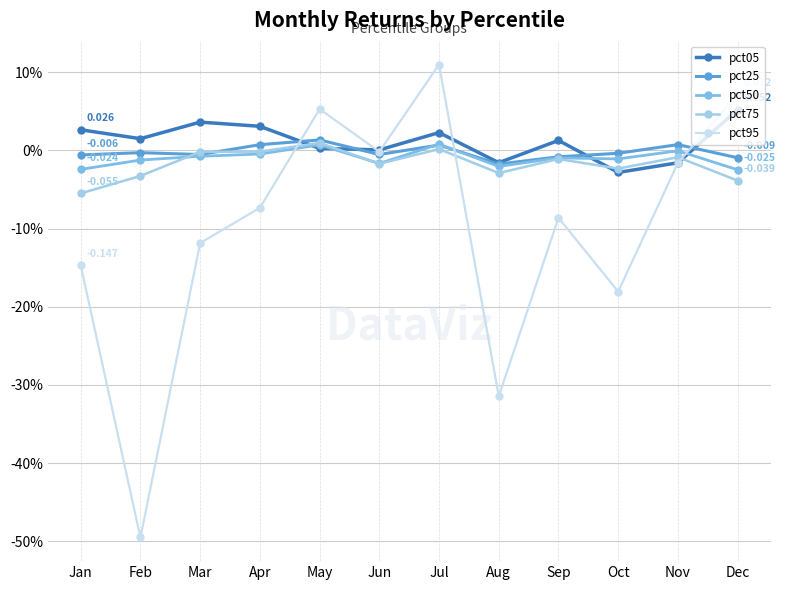

Does the chart display data point markers on the line(s)?

Yes